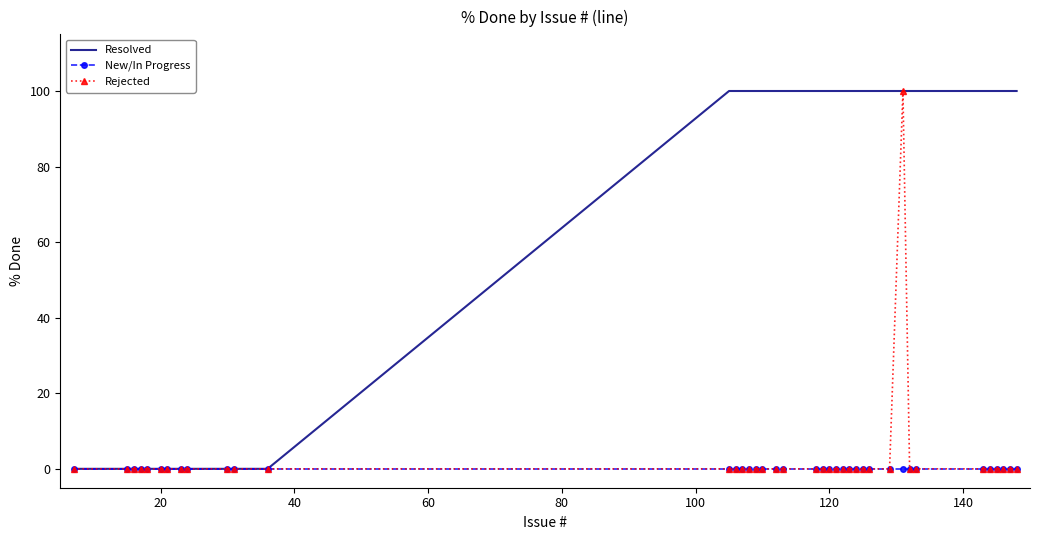

What are all the series names shown in the legend?

Resolved, New/In Progress, Rejected